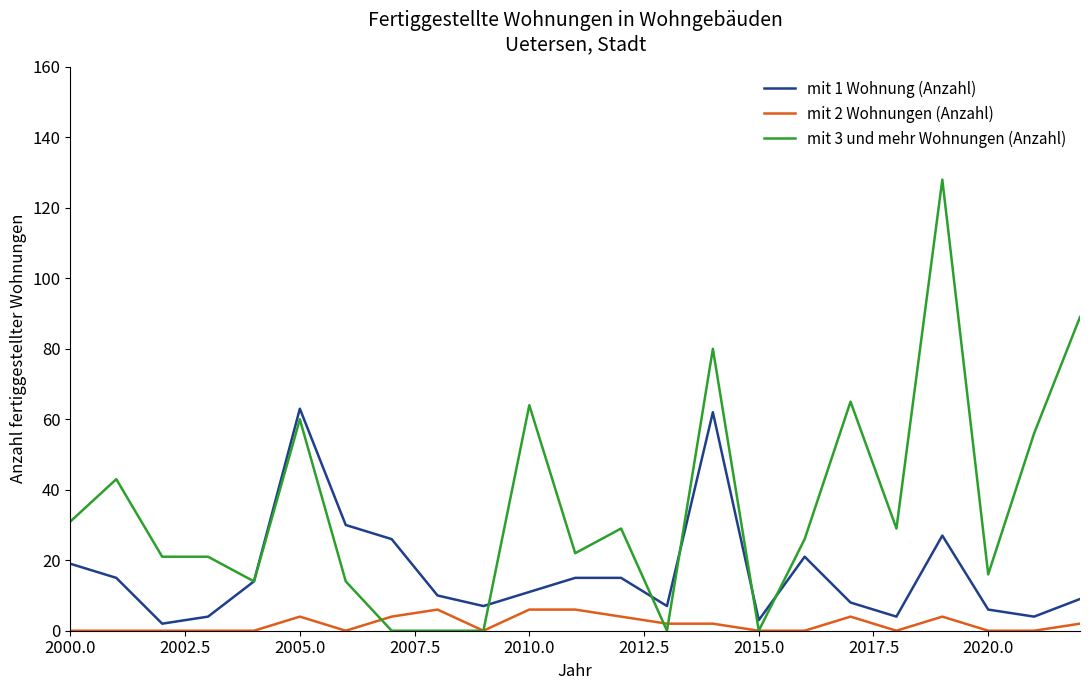

Which series has the largest range (max minus min)?

mit 3 und mehr Wohnungen (Anzahl)